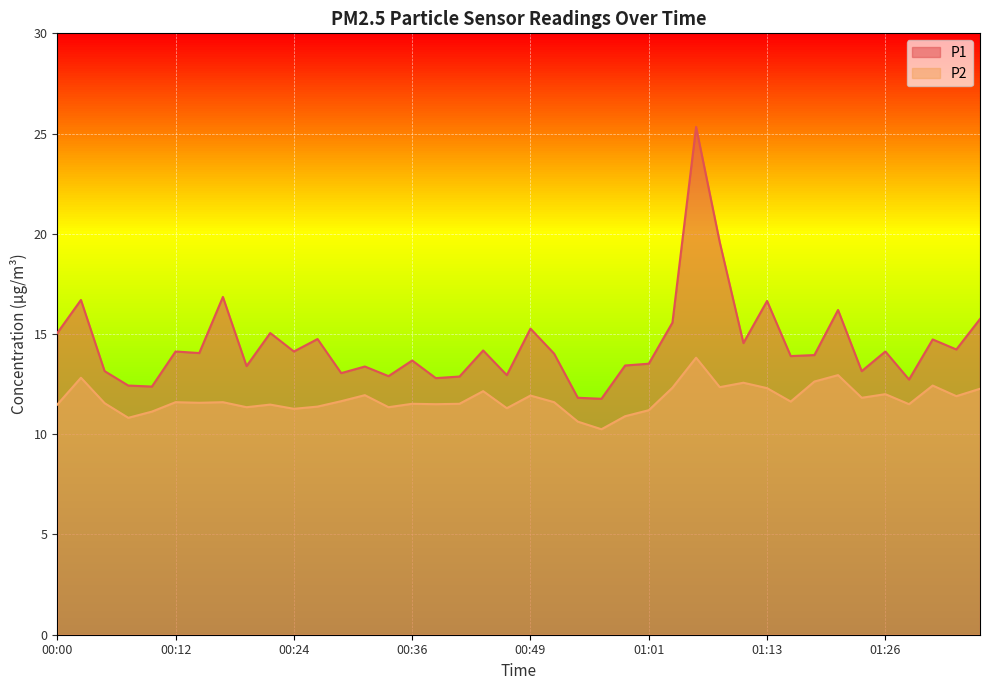

Is the value of P1 at 01:24 greater than the value of P2 at 01:18?

Yes